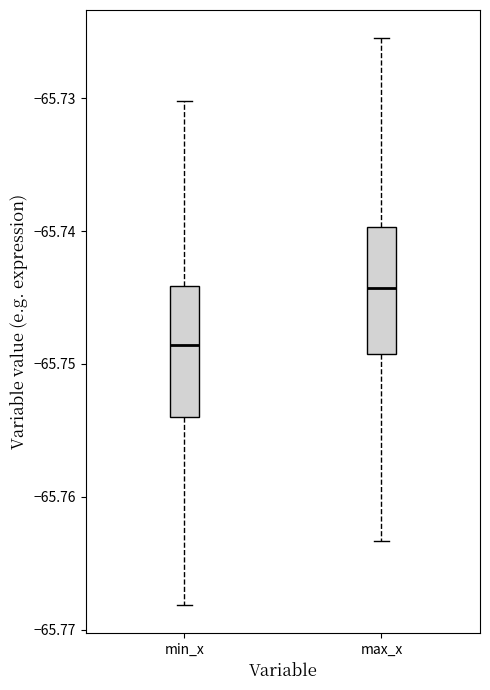

Reading left to right, read every box against the y-axis: the position of its median line, the range the box covers, and the ends of its whiskers. The values are not printed on the chart, so give them approximately, as read against the axis.

min_x: median -65.749, box -65.754 to -65.744, whiskers -65.768 to -65.730
max_x: median -65.744, box -65.749 to -65.740, whiskers -65.763 to -65.725